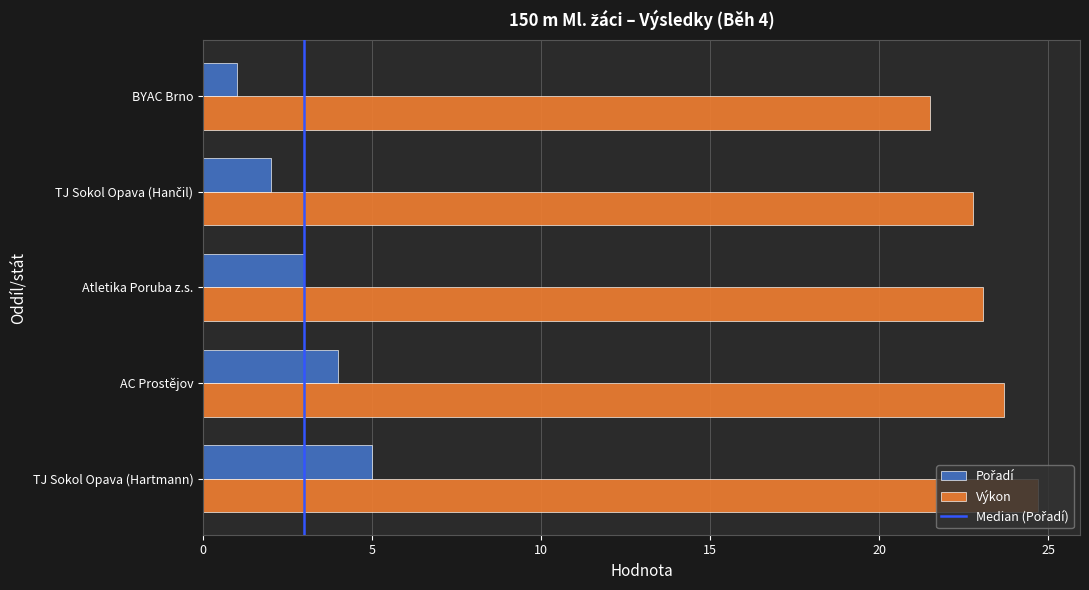

Which series has the largest total across all categories?

Výkon